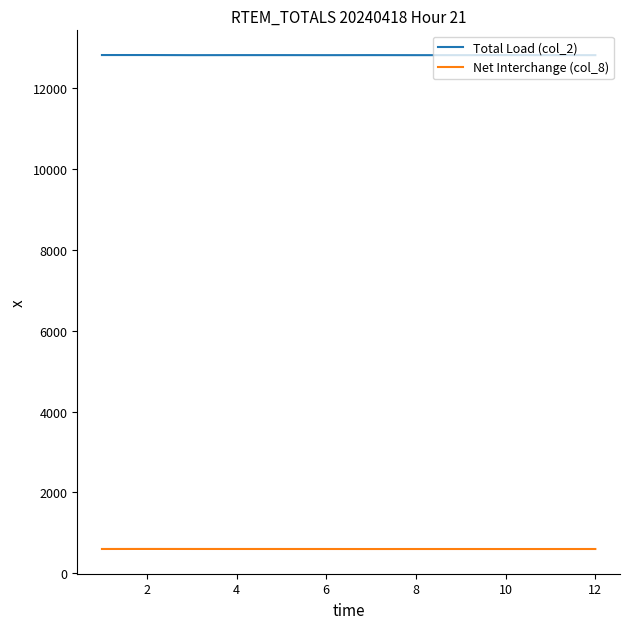

Which series has the largest total across all categories?

Total Load (col_2)